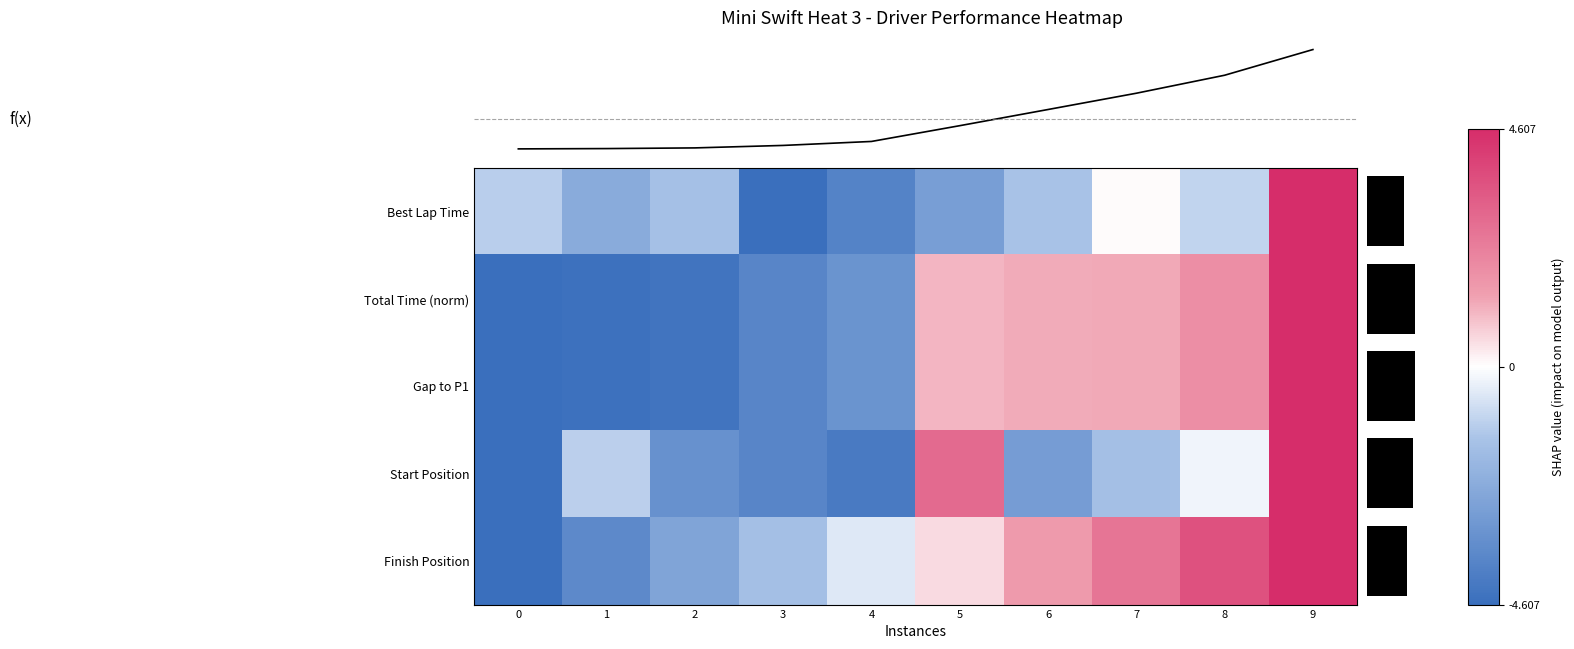

At which label is Start Position closest to 0?

8